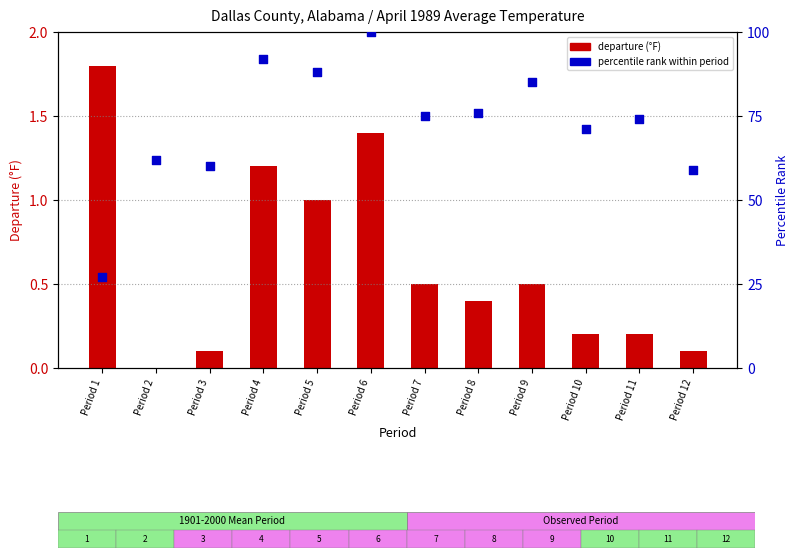

Which series contains the lowest Y value?

departure